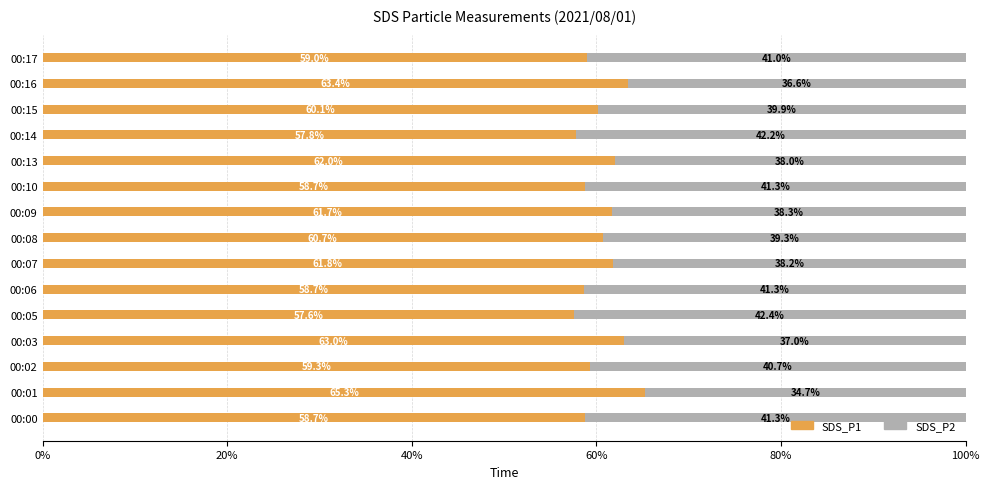

What is the total value across all series at 00:14?

100.0